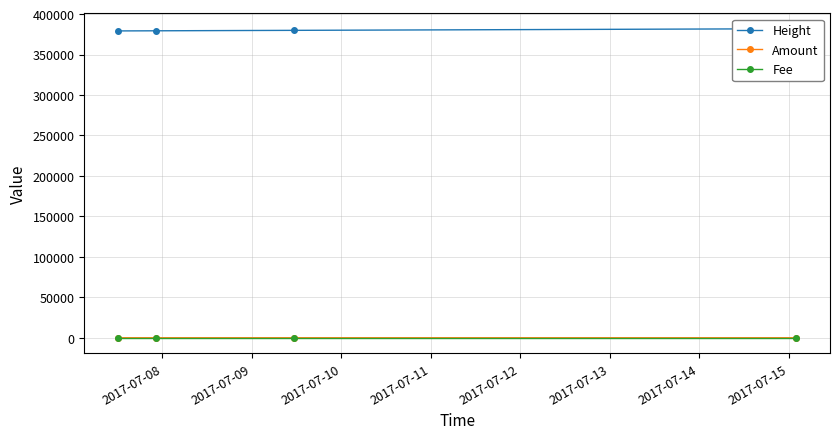

True or false: Fee has more than 1 interior local peaks.

False